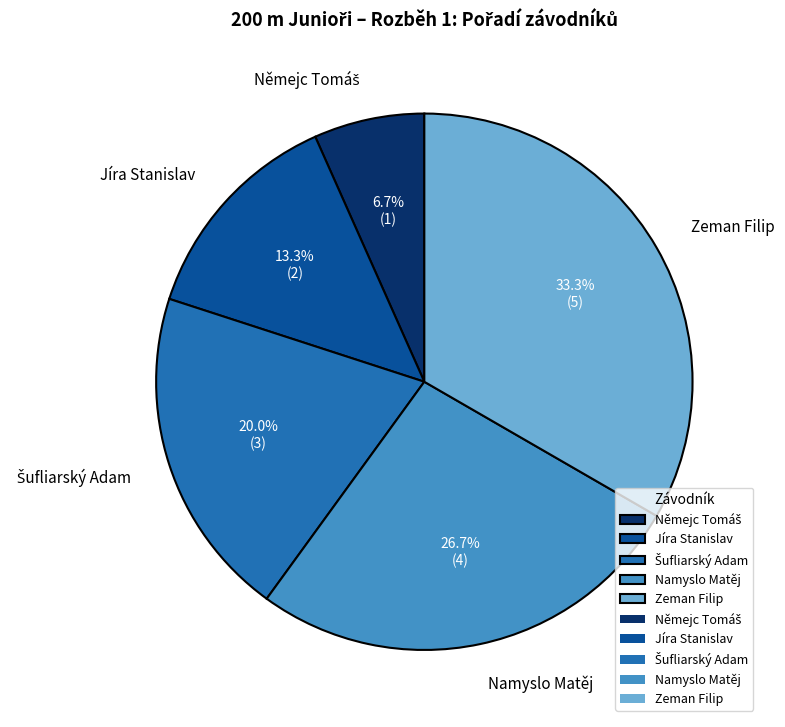

Which slice is the largest?

Zeman Filip